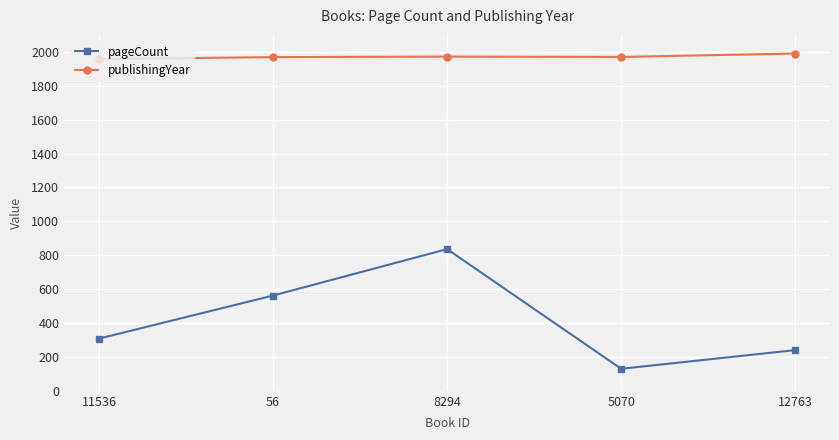

True or false: publishingYear and pageCount cross at least once.

False